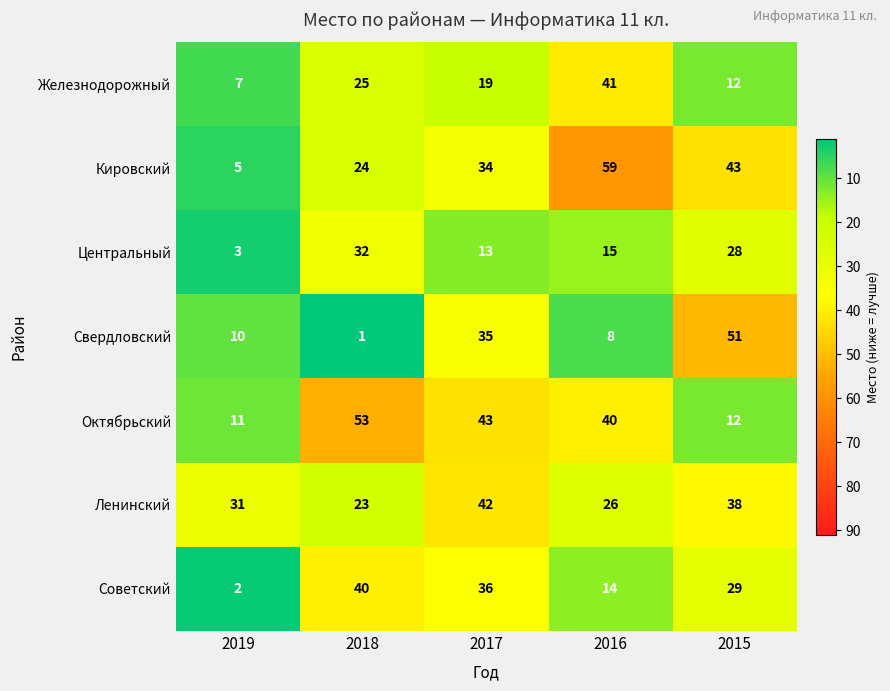

Which series has the widest spread of values?

Кировский